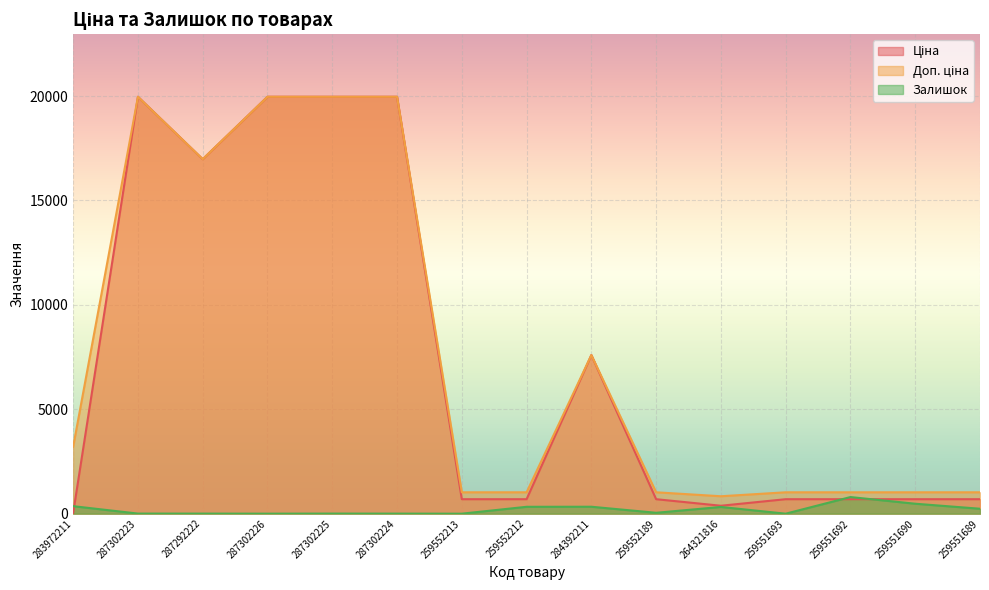

The Залишок series shows 1.6 at 287292222. True or false?

False